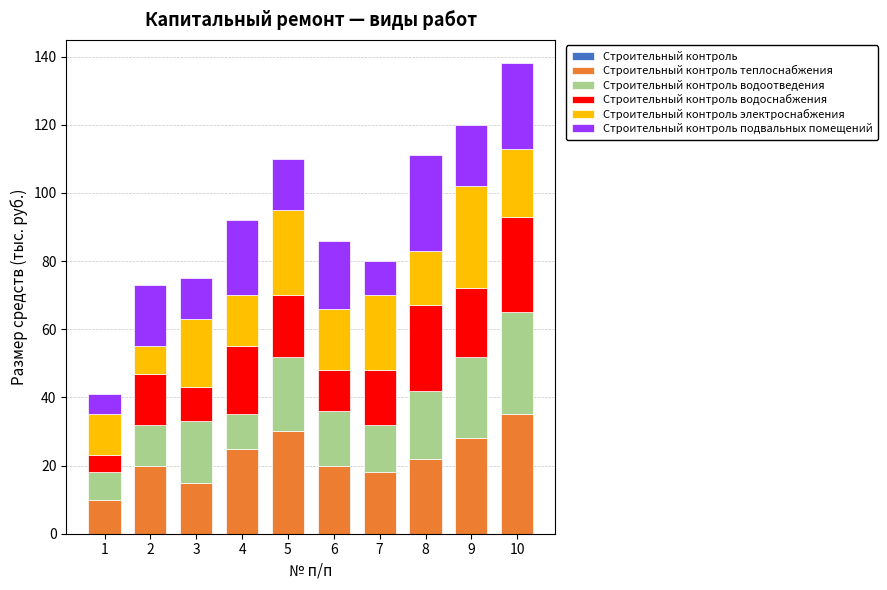

What is the difference between the maximum and minimum values in the Строительный контроль теплоснабжения series?

25